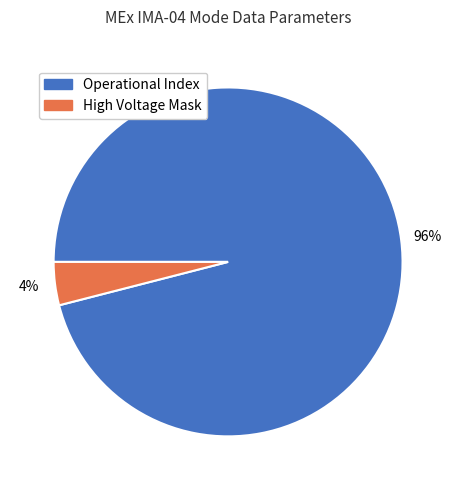

Count the number of slices in the pie.

2